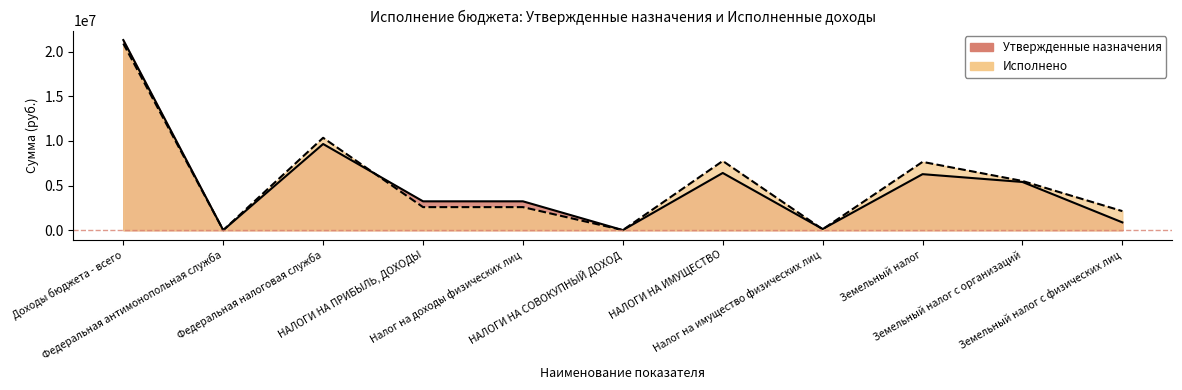

True or false: Исполнено has more than 1 points higher than both neighbors.

True